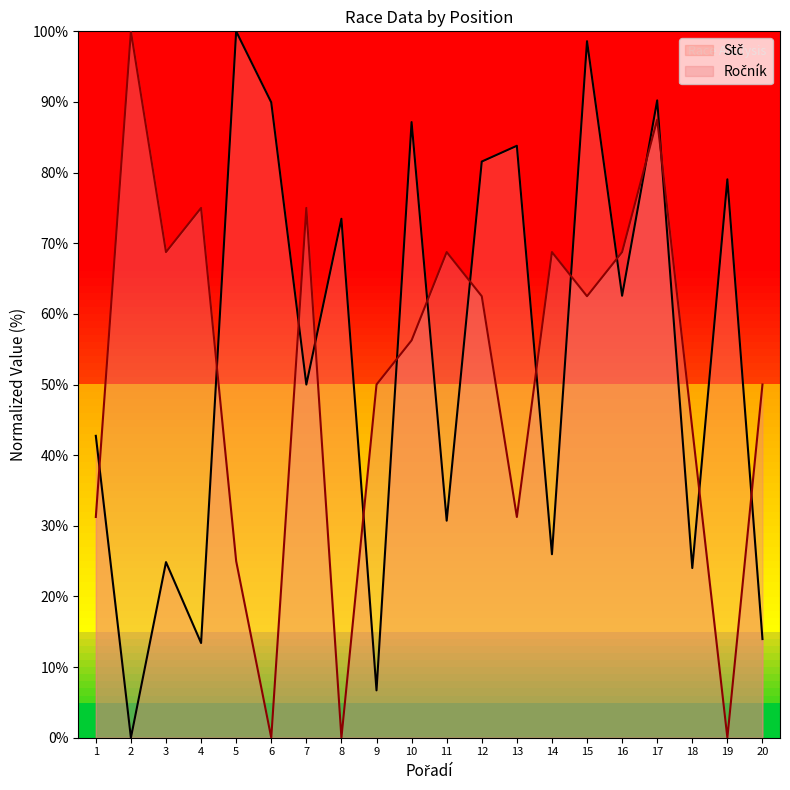

What is the sum of all Ročník values?

1025.0